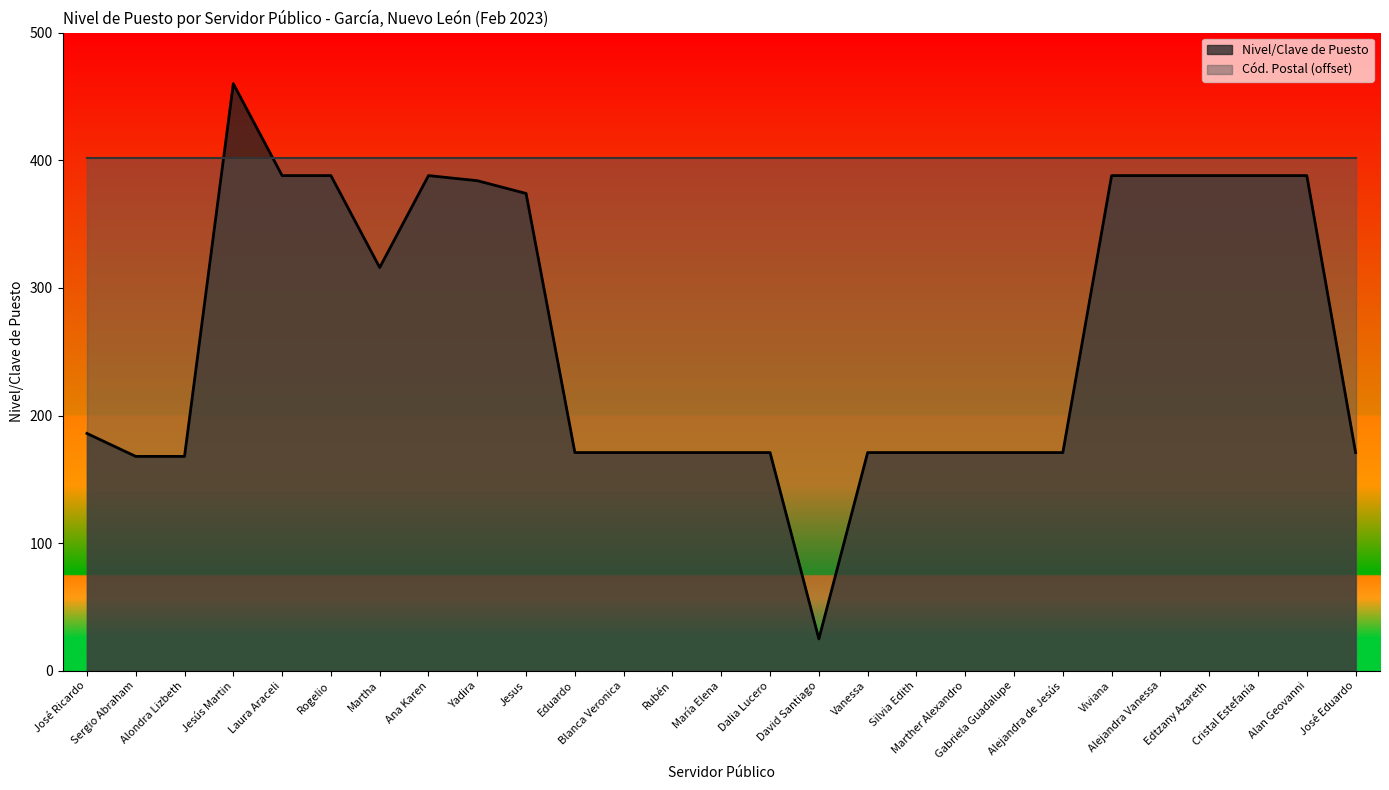

Is it true that the value at Cristal Estefanía is 574?

False